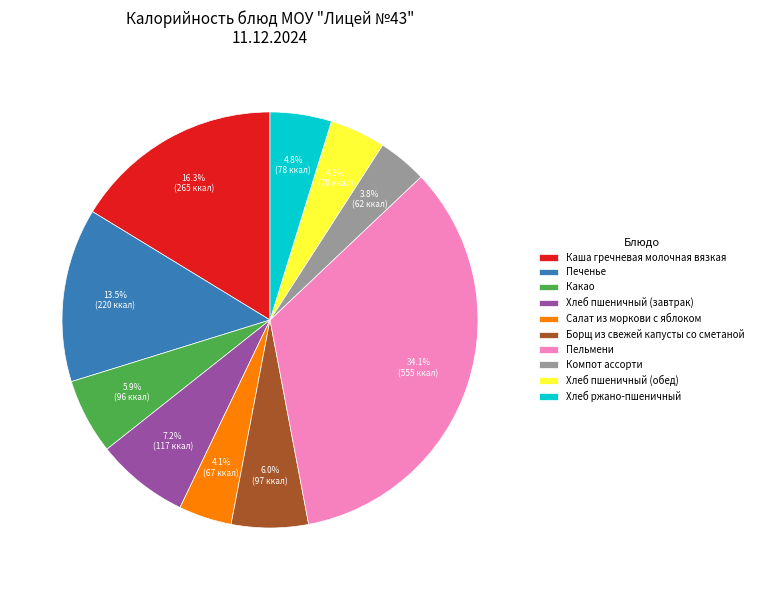

Do Салат из моркови с яблоком and Хлеб пшеничный (обед) together represent more than half of the pie?

No